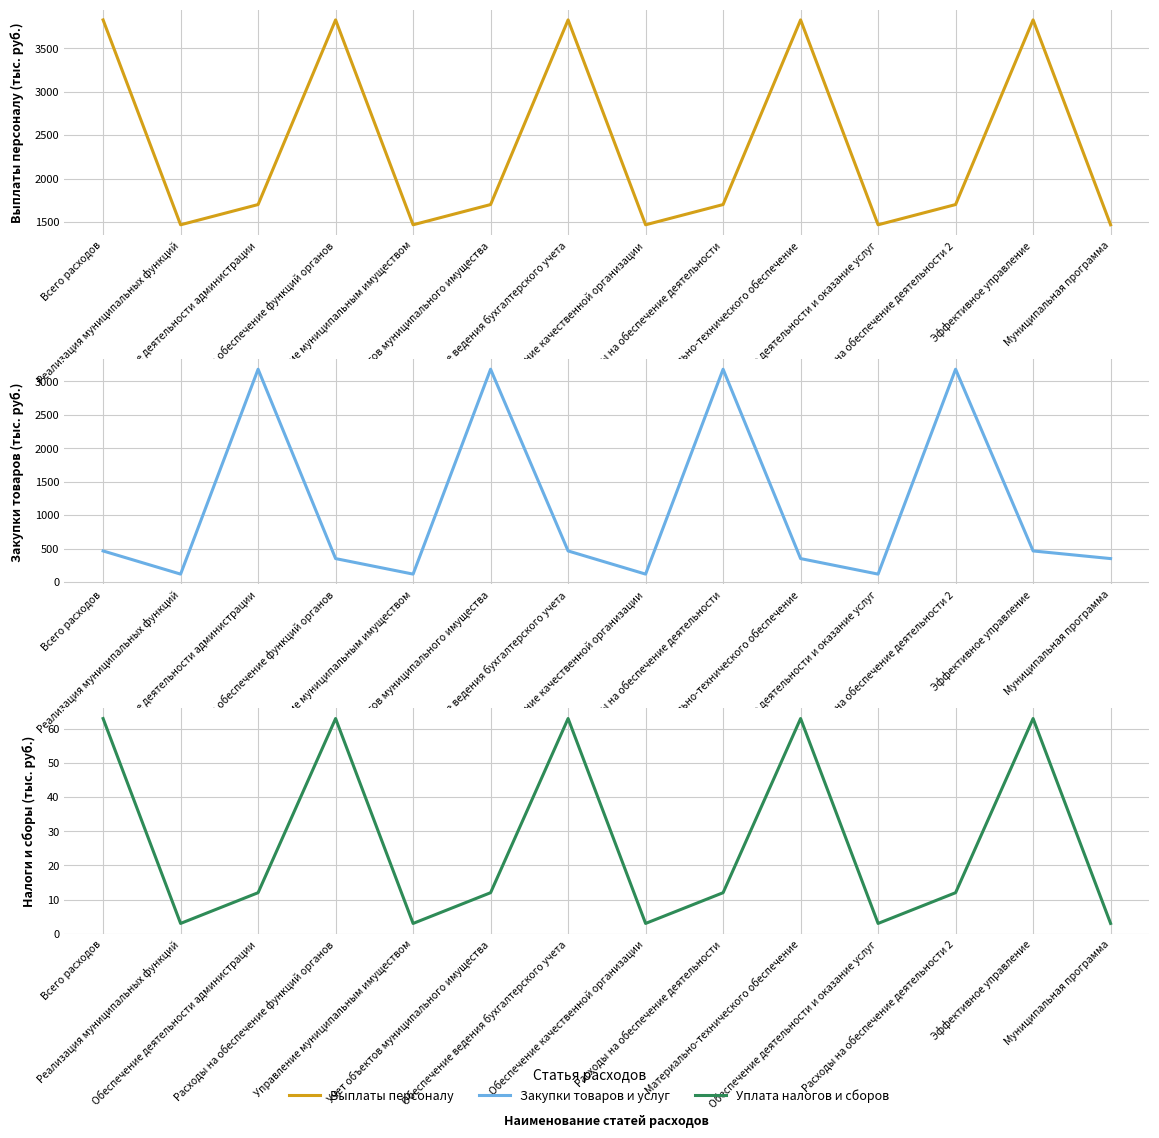

At which label is Закупки товаров и услуг closest to 1649?

Всего расходов